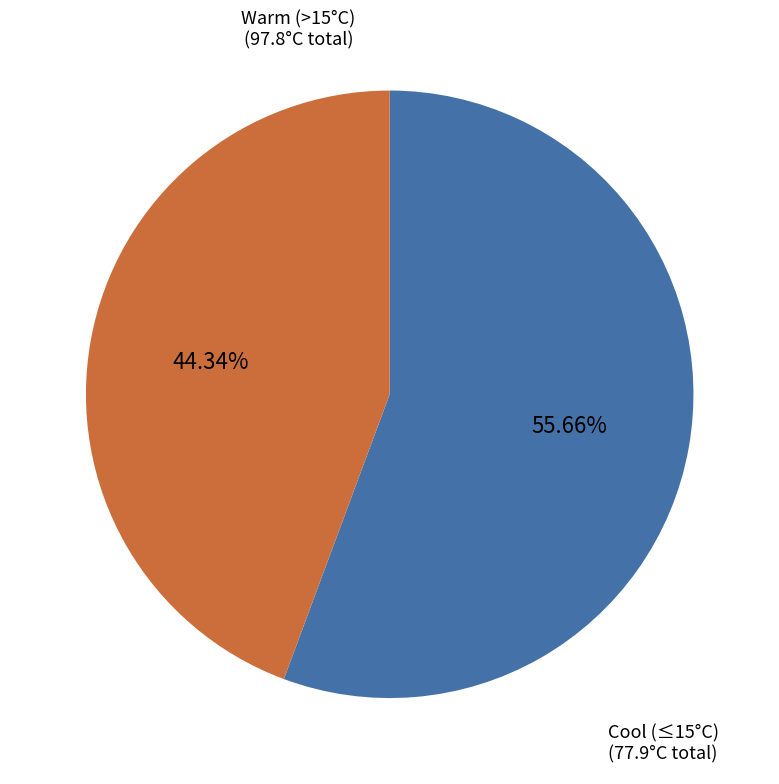

Between Warm (>15°C) and Cool (≤15°C), which is larger?

Warm (>15°C)